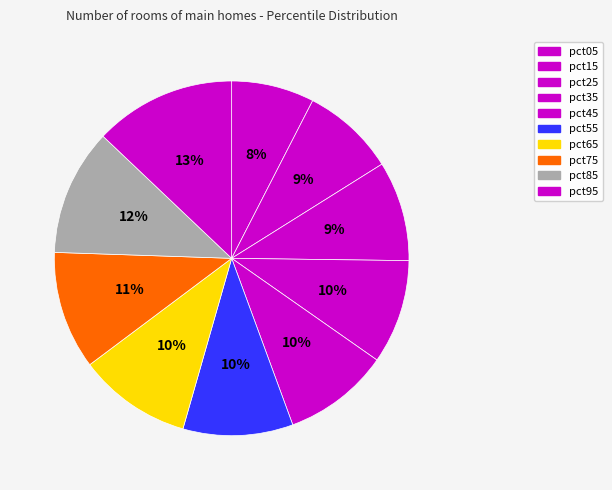

Combined, do pct45 and pct35 account for over 50%?

No